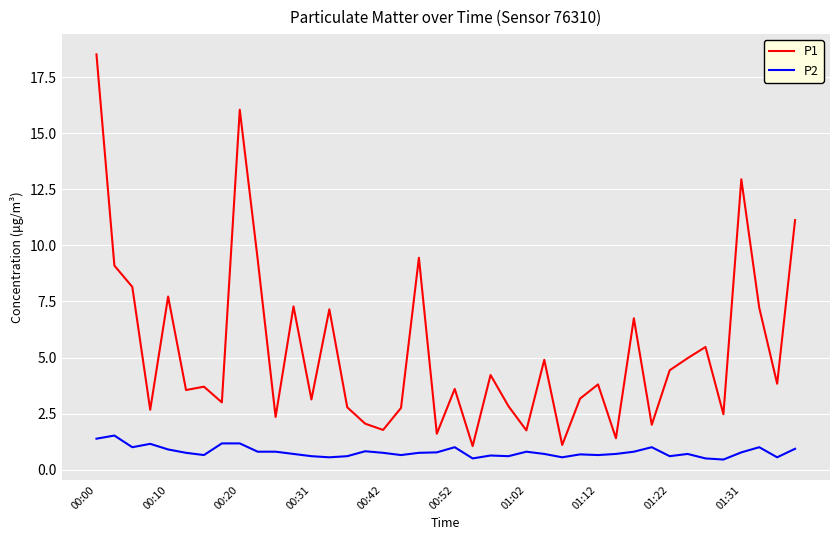

Which series has the largest total across all categories?

P1